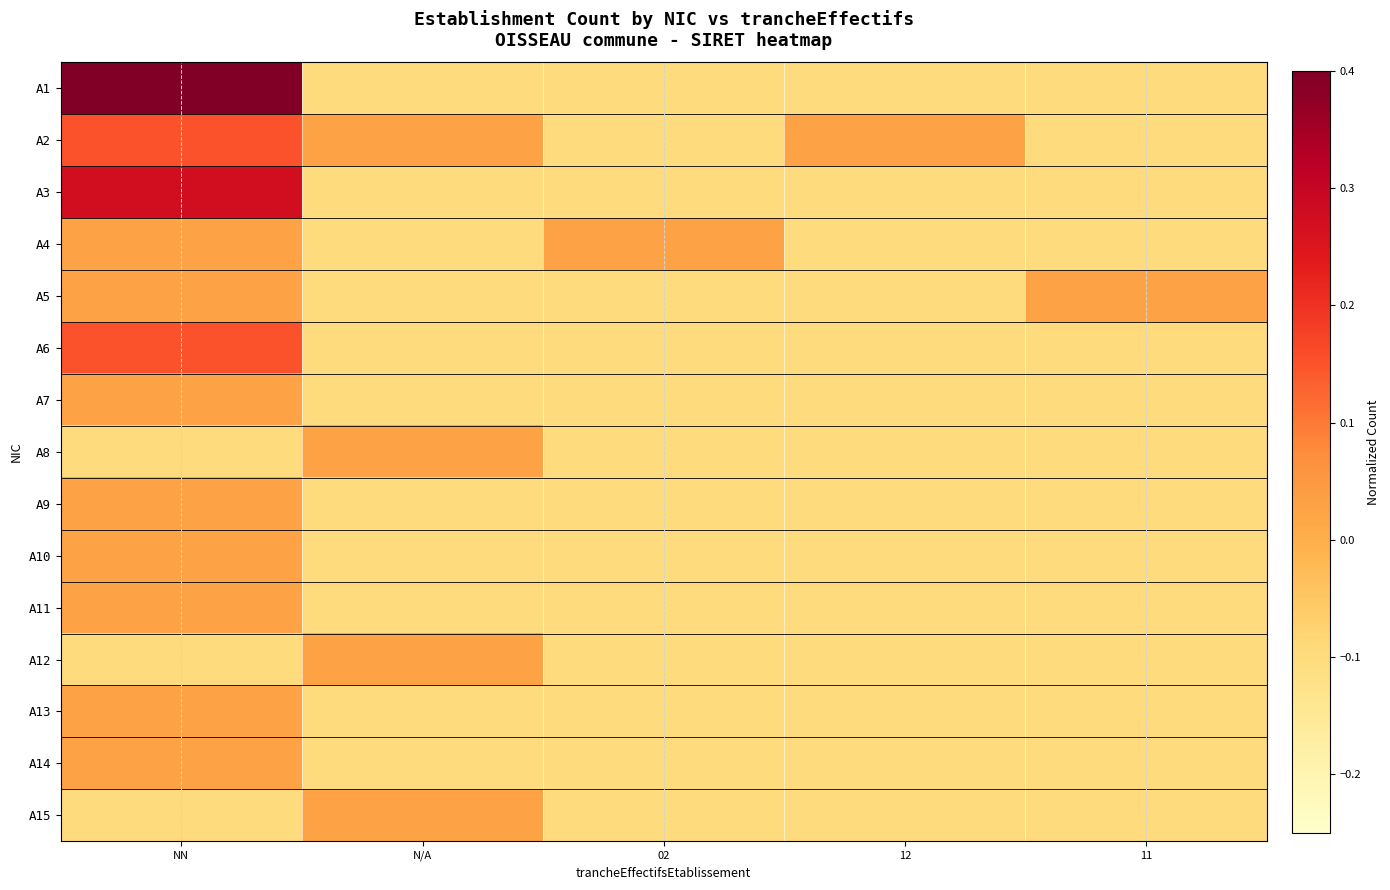

What is the smallest value displayed?

-0.1